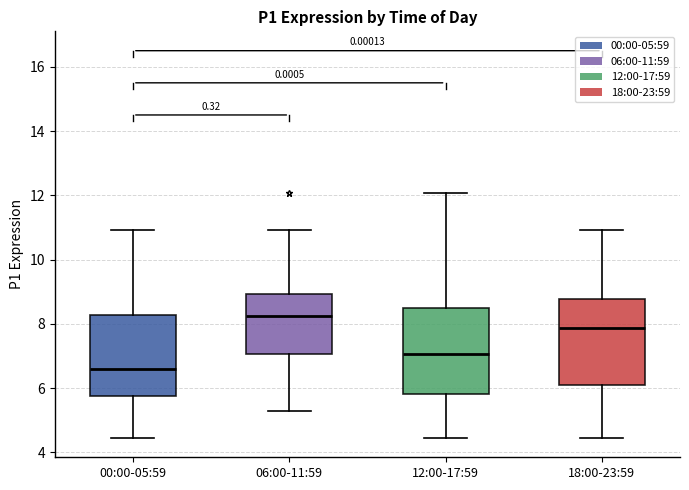

Where does the upper whisker of the box for 18:00-23:59 end on the y-axis? The values are not printed on the chart, so give them approximately, as read against the axis.

11.0